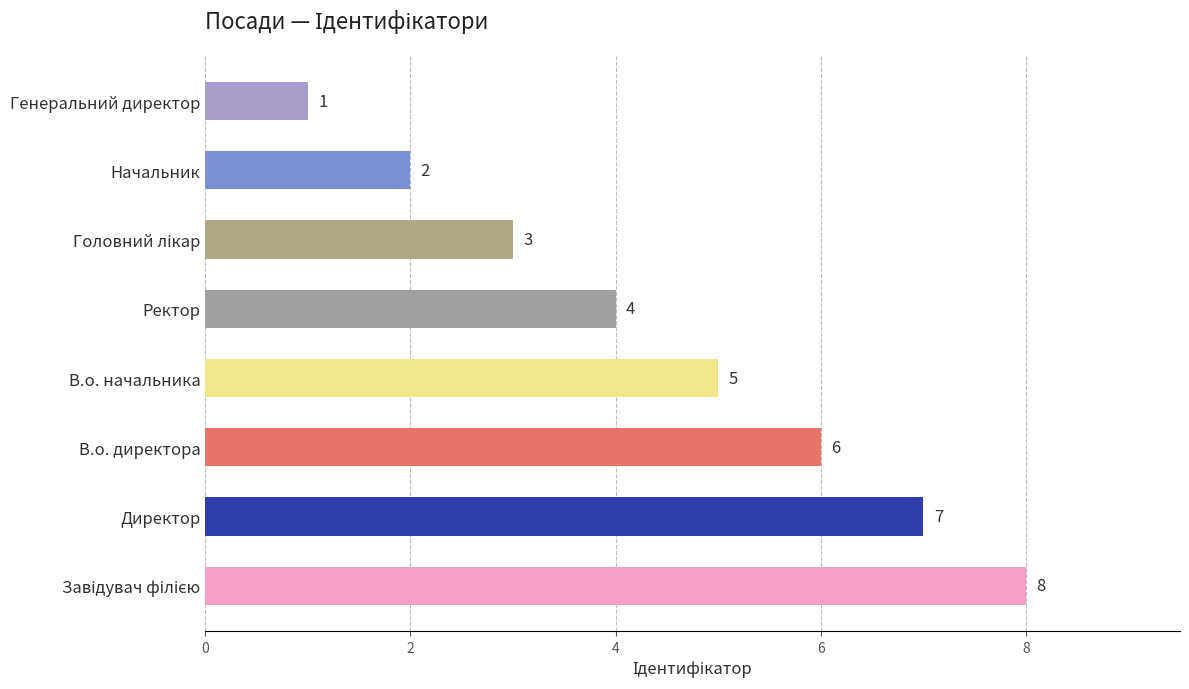

Does the chart contain stacked bars?

No